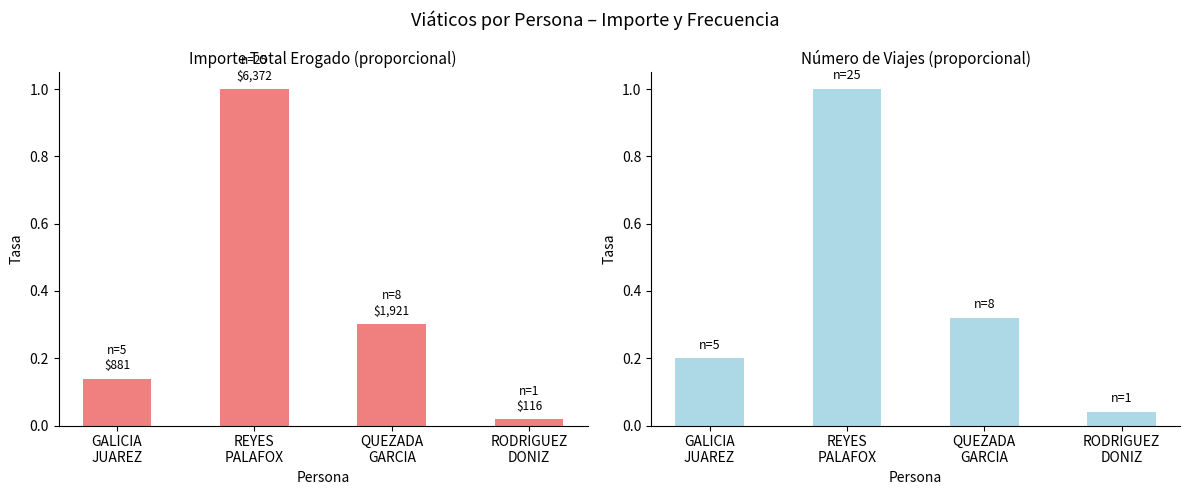

Reading right to left, transcribe all the data shown in this chart.

Importe proporcional: 0.0	0.3	1.0	0.1
Frecuencia proporcional: 0.0	0.3	1.0	0.2